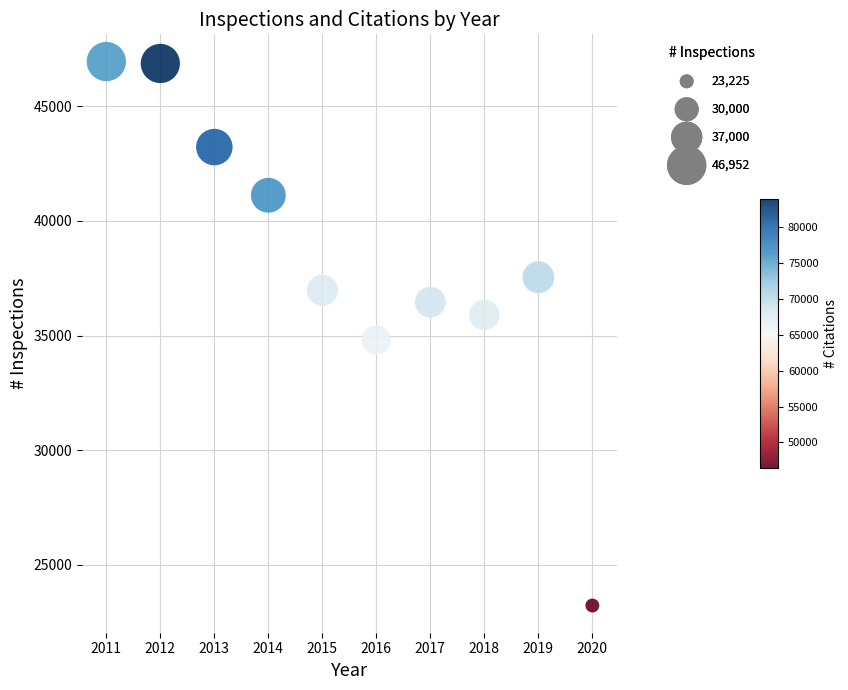

What Y value in the scatter plot is closest to 35088?

34812